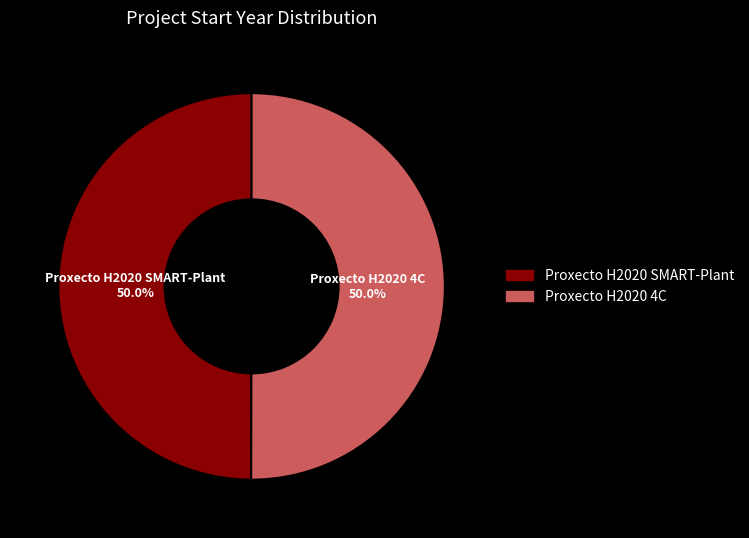

What percentage is NOT represented by Proxecto H2020 4C?

50.0%